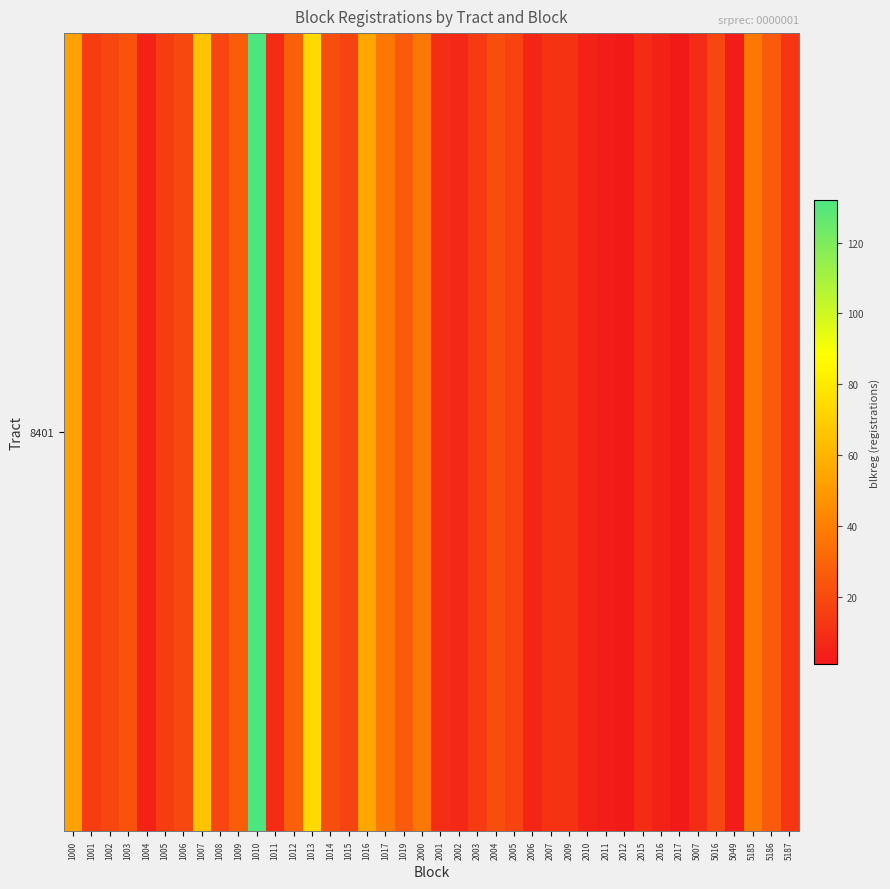

Reading left to right, what are all the values shown in this chart?

1000=53	1001=15	1002=18	1003=23	1004=5	1005=15	1006=19	1007=66	1008=18	1009=27	1010=132	1011=8	1012=28	1013=74	1014=21	1015=17	1016=55	1017=37	1019=26	2000=37	2001=9	2002=7	2003=14	2004=21	2005=17	2006=6	2007=11	2009=11	2010=5	2011=3	2012=1	2015=8	2016=5	2017=2	5007=8	5016=18	5049=3	5185=37	5186=26	5187=12